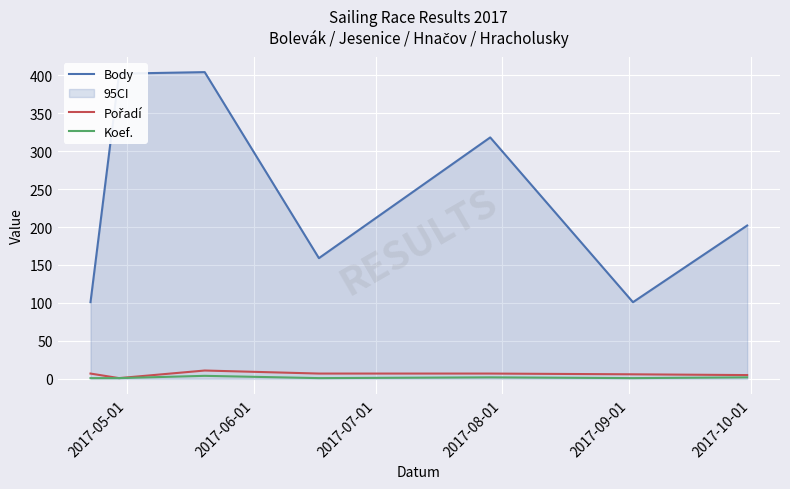

Which series has the largest total across all categories?

Body